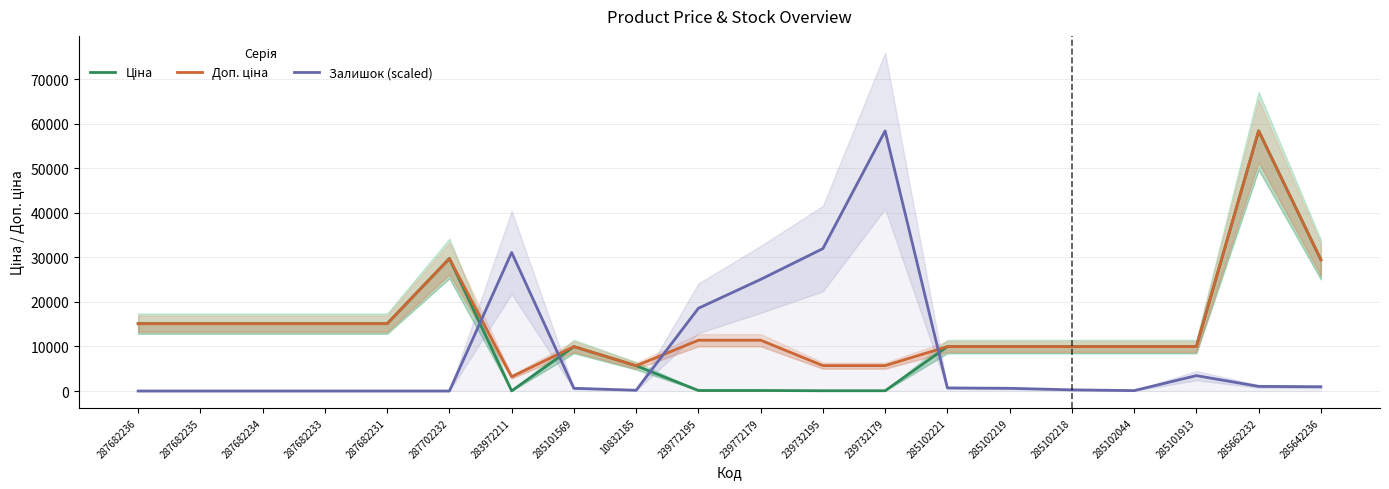

Reading left to right, transcribe all the data shown in this chart.

Ціна: 287682236=15120.0	287682235=15120.0	287682234=15120.0	287682233=15120.0	287682231=15120.0	287702232=29747.2	283972211=32.0	285101569=9975.0	10832185=5673.8	239772195=114.1	239772179=114.1	239732195=57.0	239732179=57.0	285102221=9975.0	285102219=9975.0	285102218=9975.0	285102044=9975.0	285101913=9975.0	285662232=58426.5	285642236=29491.5
Доп. ціна: 287682236=15120.0	287682235=15120.0	287682234=15120.0	287682233=15120.0	287682231=15120.0	287702232=29747.2	283972211=3205.0	285101569=9975.0	10832185=5673.8	239772195=11410.0	239772179=11410.0	239732195=5705.0	239732179=5705.0	285102221=9975.0	285102219=9975.0	285102218=9975.0	285102044=9975.0	285101913=9975.0	285662232=58426.5	285642236=29491.5
Залишок (scaled): 287682236=0.0	287682235=0.0	287682234=0.0	287682233=0.0	287682231=0.0	287702232=0.0	283972211=31114.7	285101569=605.0	10832185=172.9	239772195=18582.4	239772179=25064.6	239732195=31979.0	239732179=58426.5	285102221=691.4	285102219=605.0	285102218=259.3	285102044=86.4	285101913=3457.2	285662232=1037.2	285642236=950.7